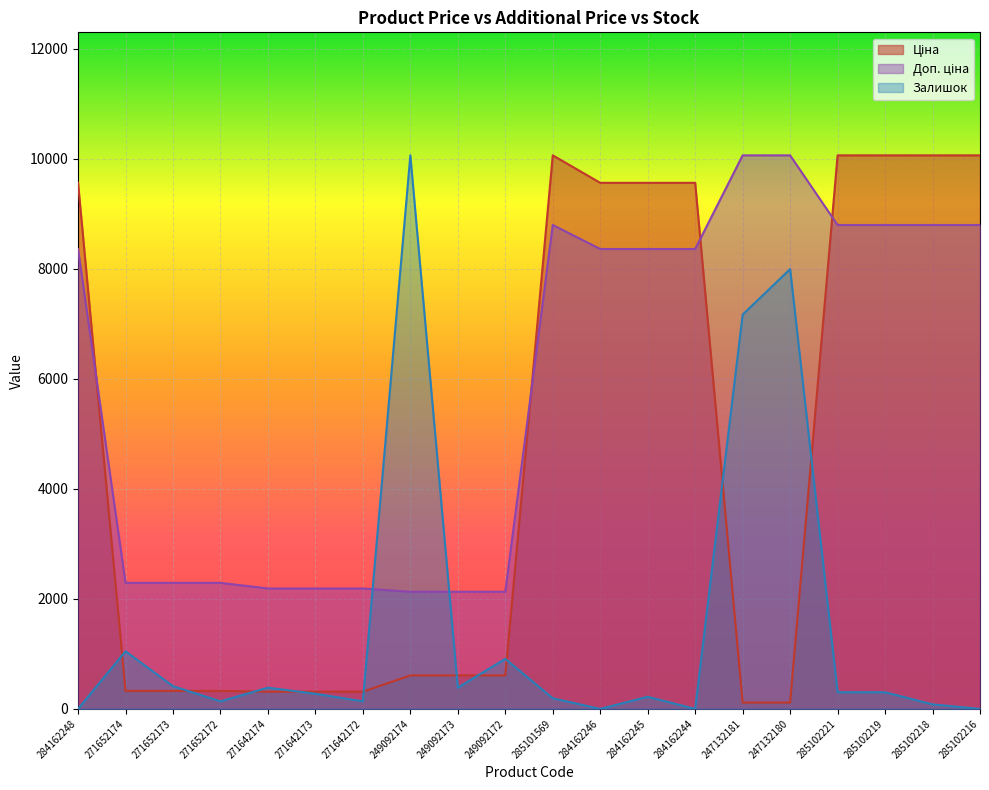

In Залишок, how many points are higher than both neighbors (excluding endpoints)?

6